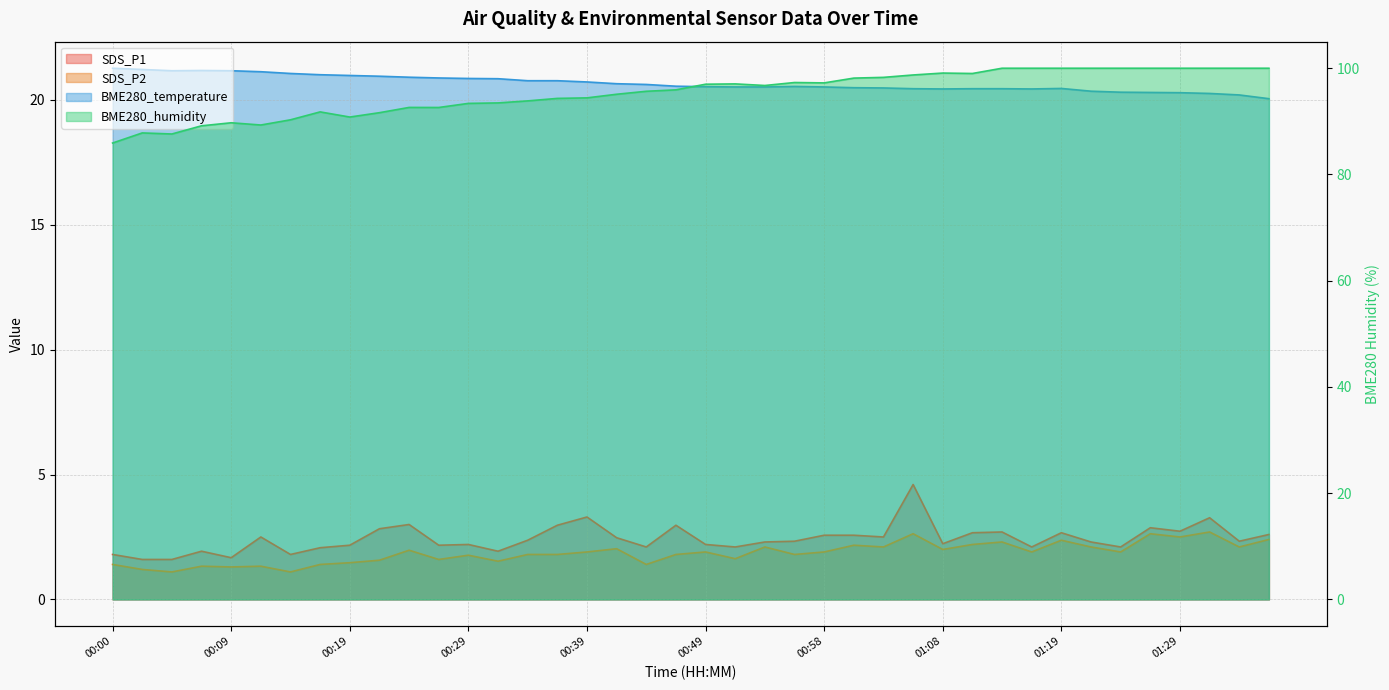

What value does the SDS_P2 series have at 00:09?

1.3